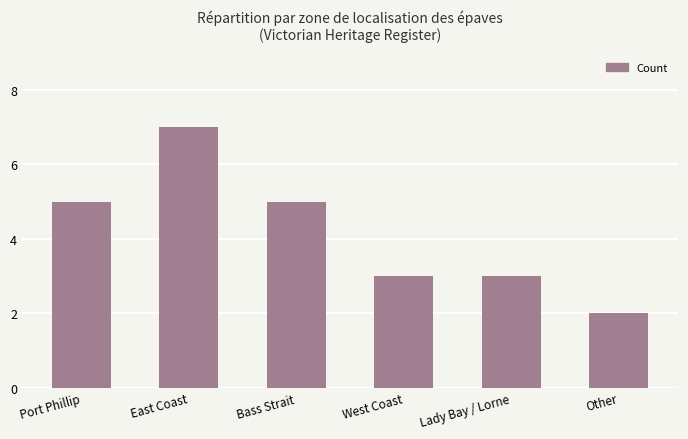

Reading left to right, transcribe all the data shown in this chart.

5	7	5	3	3	2